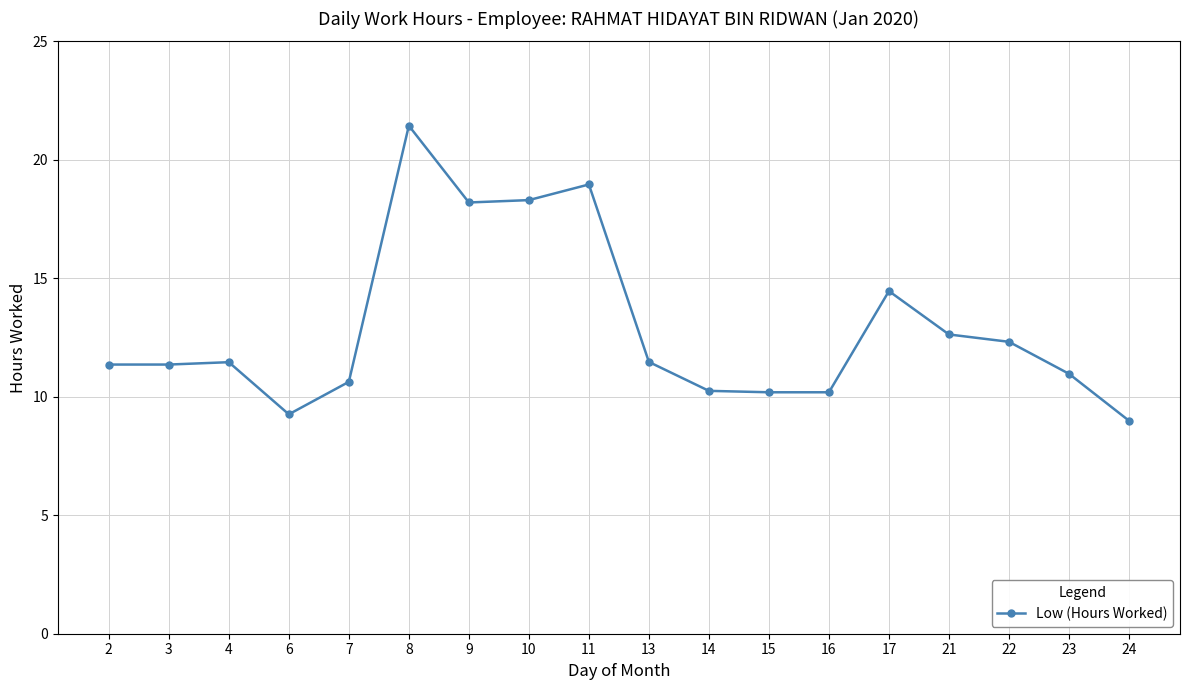

At which label is the value closest to 15?

17